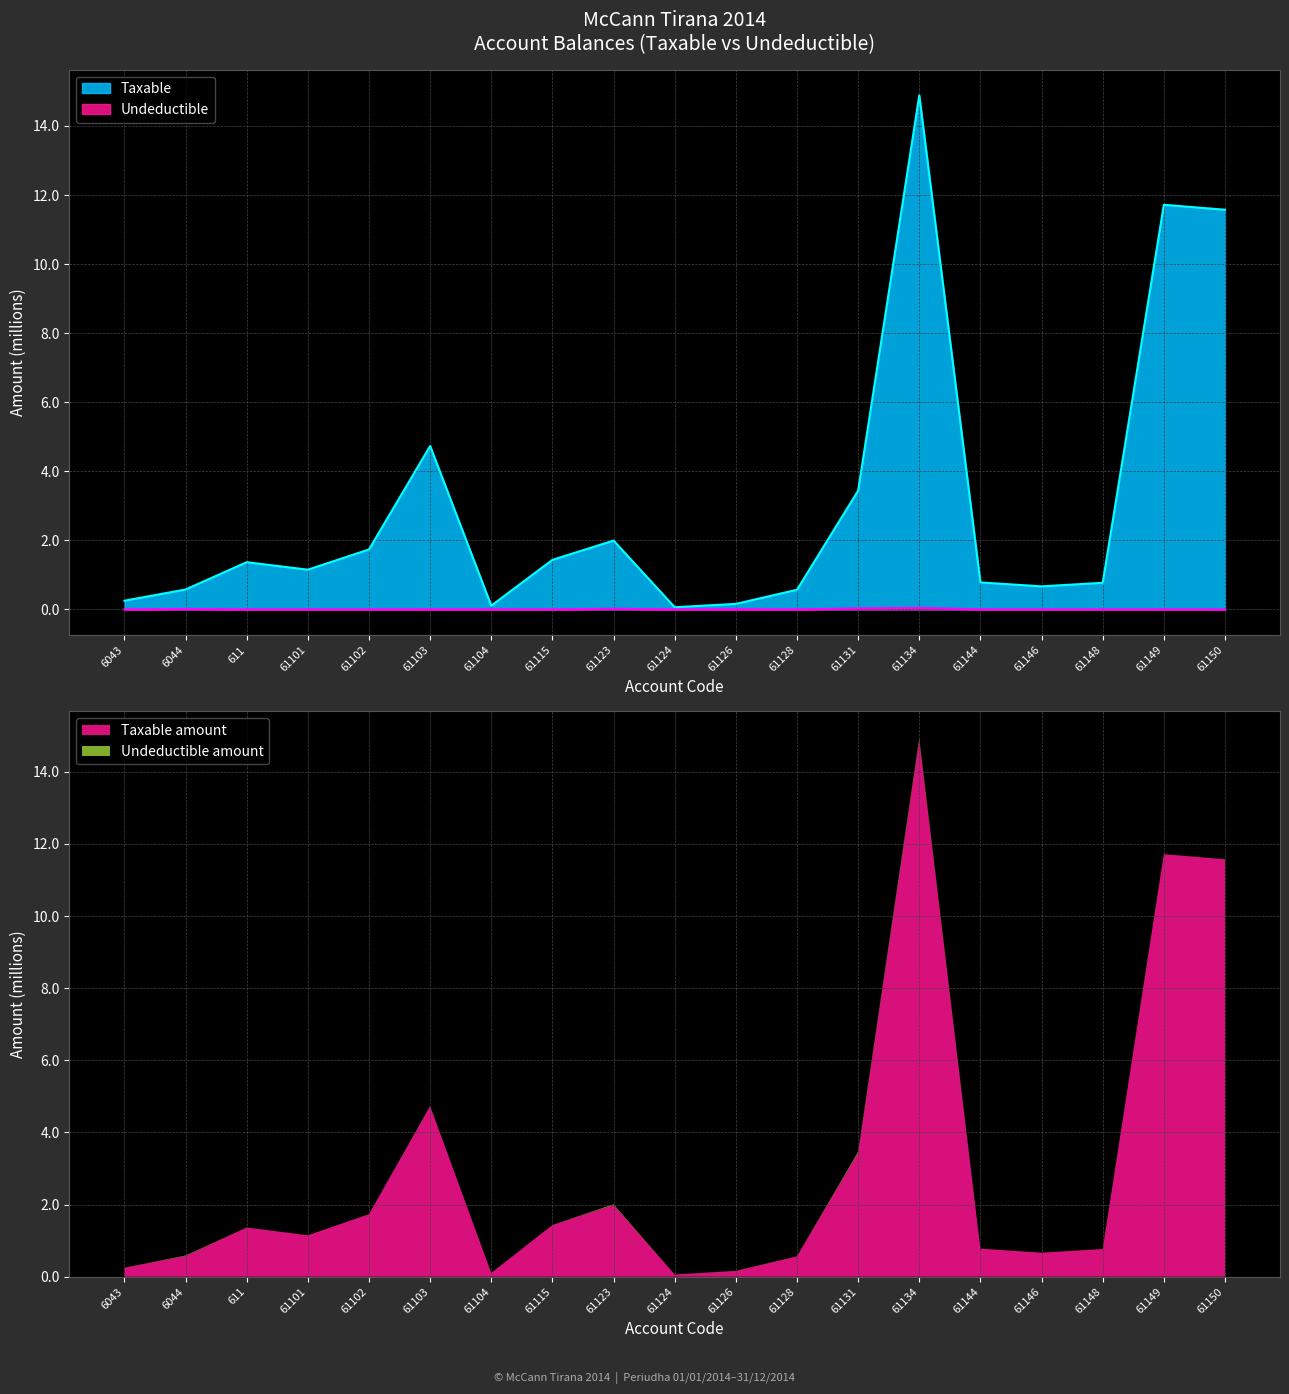

What is the label of the 4th point from the right?

61146